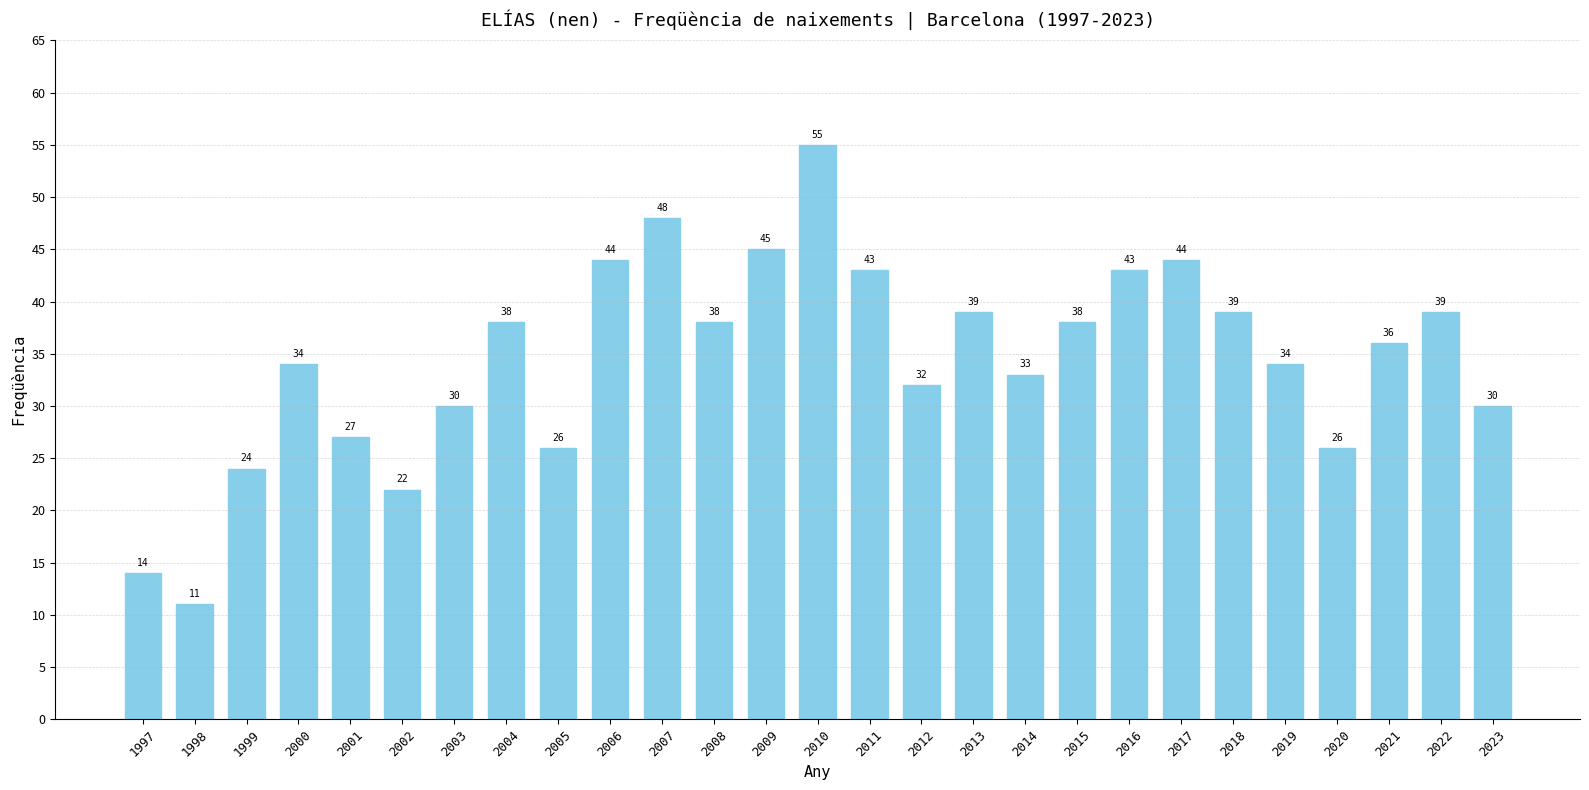

Is it true that the value at 2020 is 39?

False